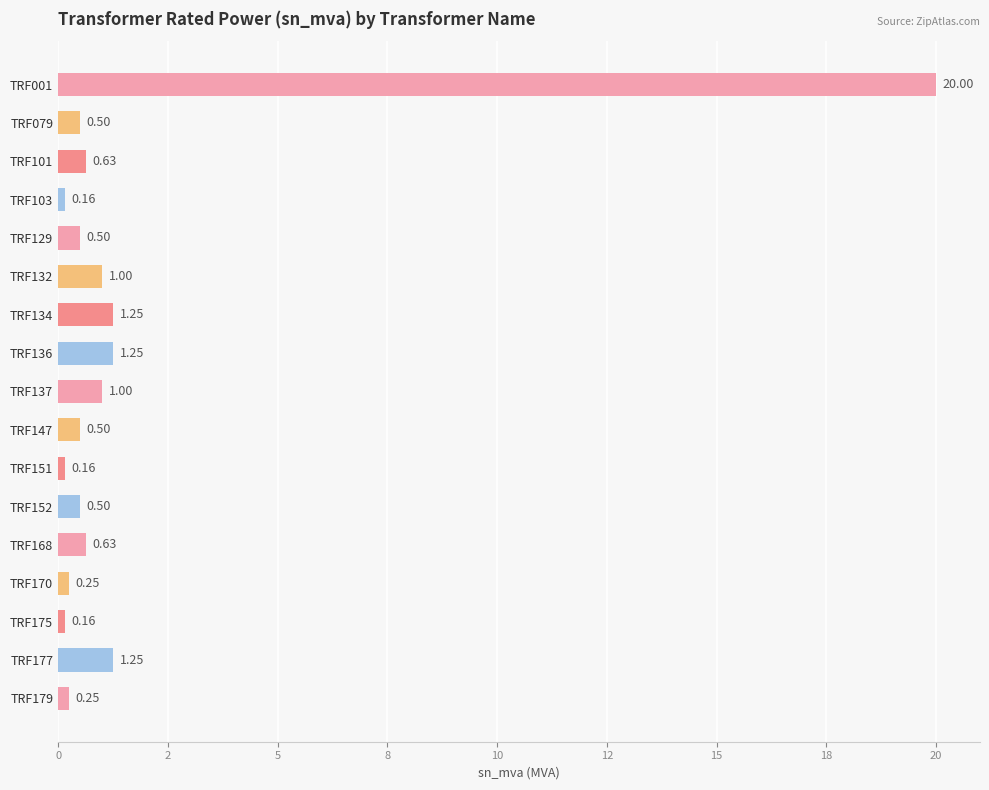

Are the bars horizontal?

Yes